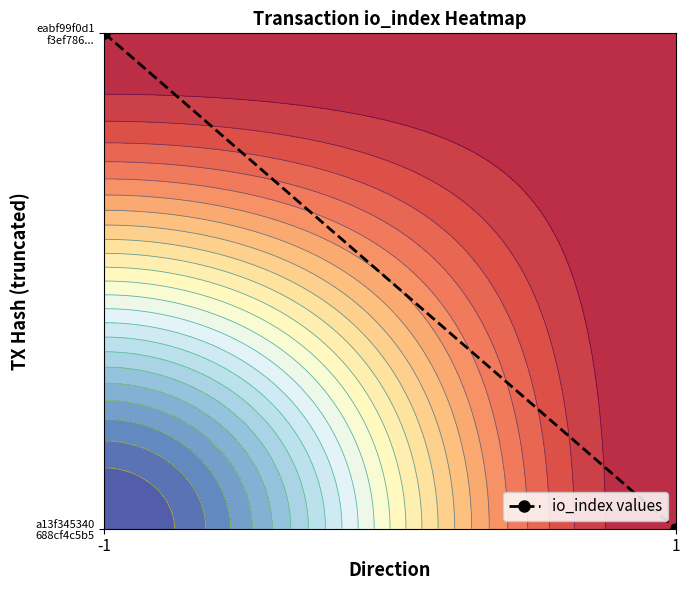

What is the difference between the values at -1 and 1?

1